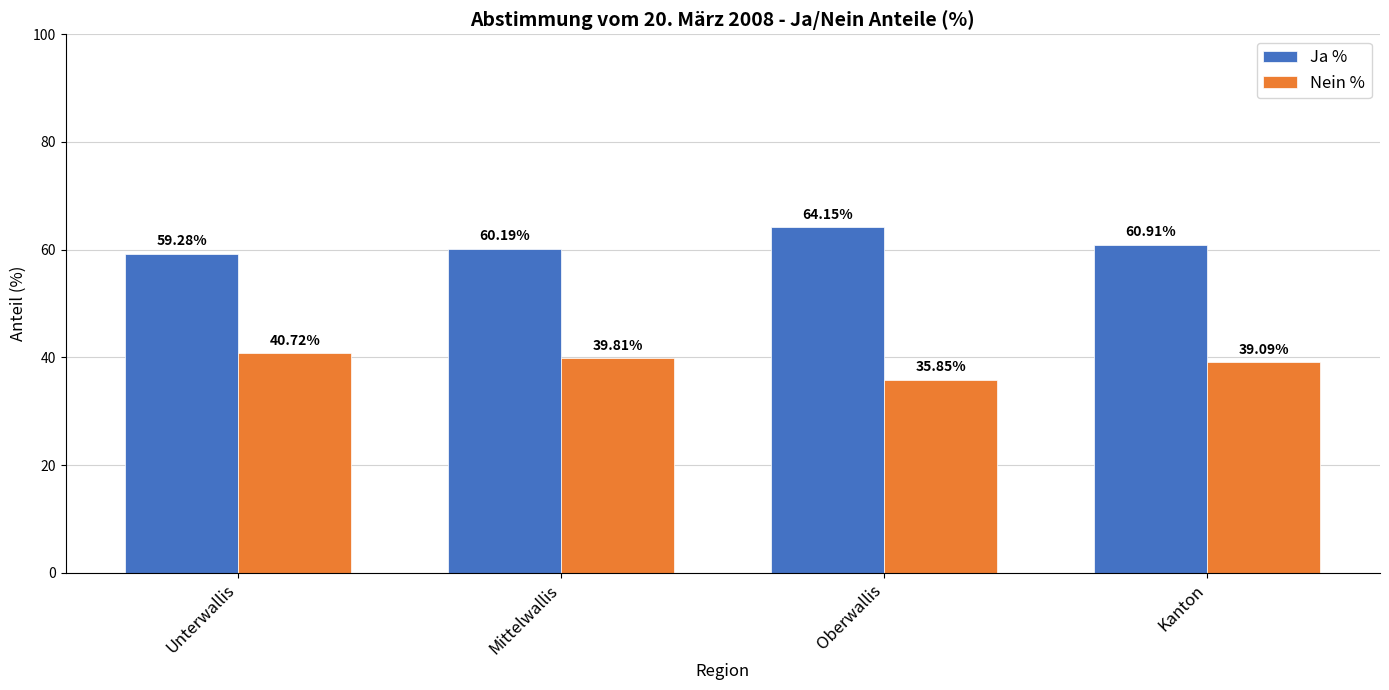

List the labels in order of Nein % value, smallest first.

Oberwallis, Kanton, Mittelwallis, Unterwallis